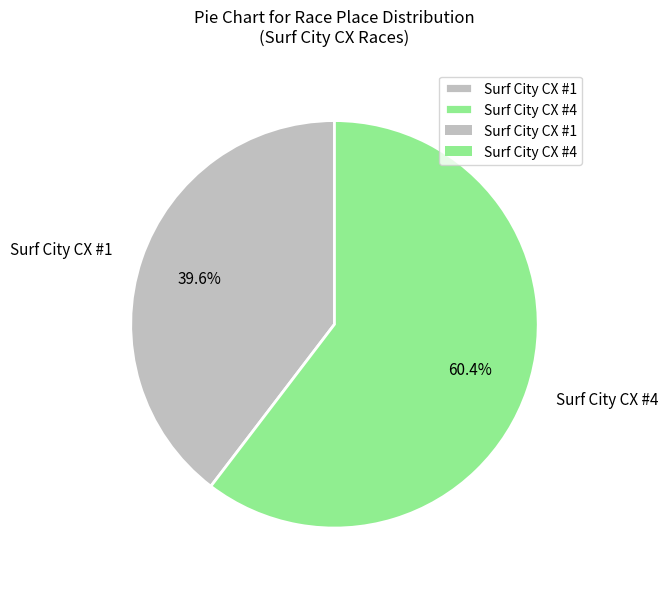

How many slices are in this pie chart?

2